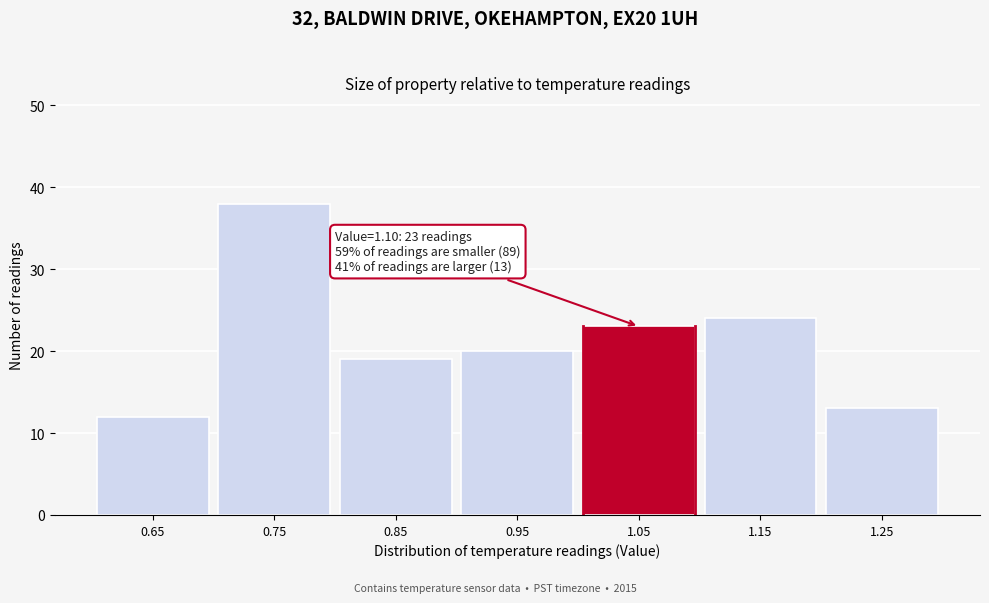

Reading left to right, transcribe all the data shown in this chart.

12	38	19	20	23	24	13